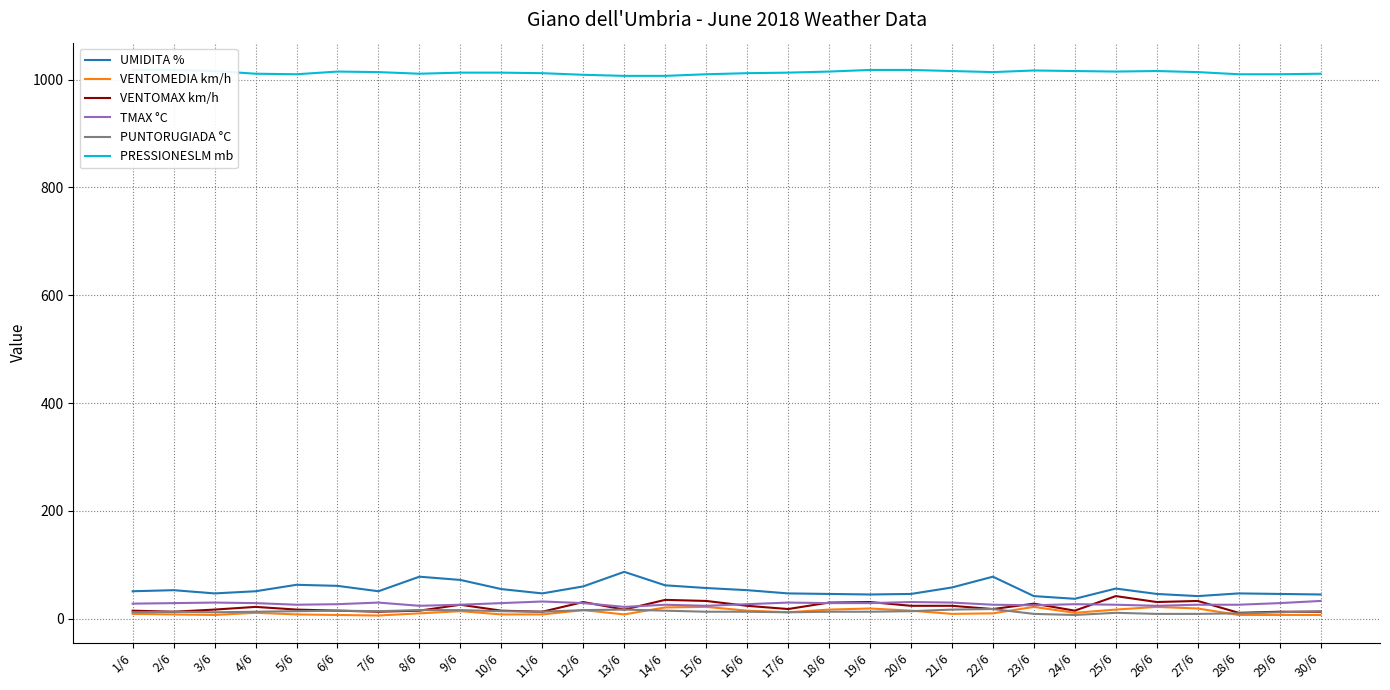

True or false: VENTOMEDIA km/h has a value of 22 at 26/6.

True